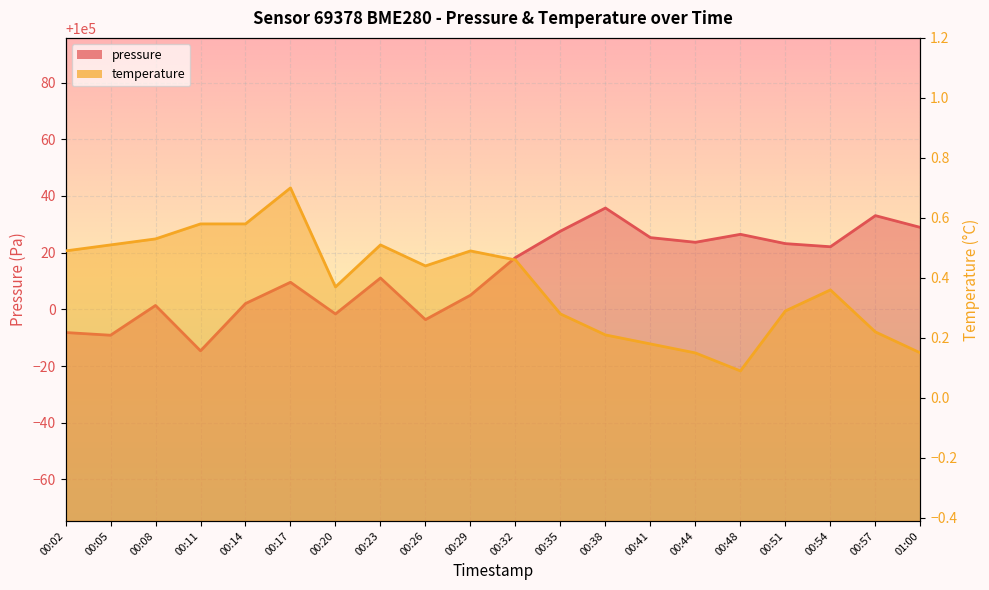

At which category is the sum across all series the highest?

00:38